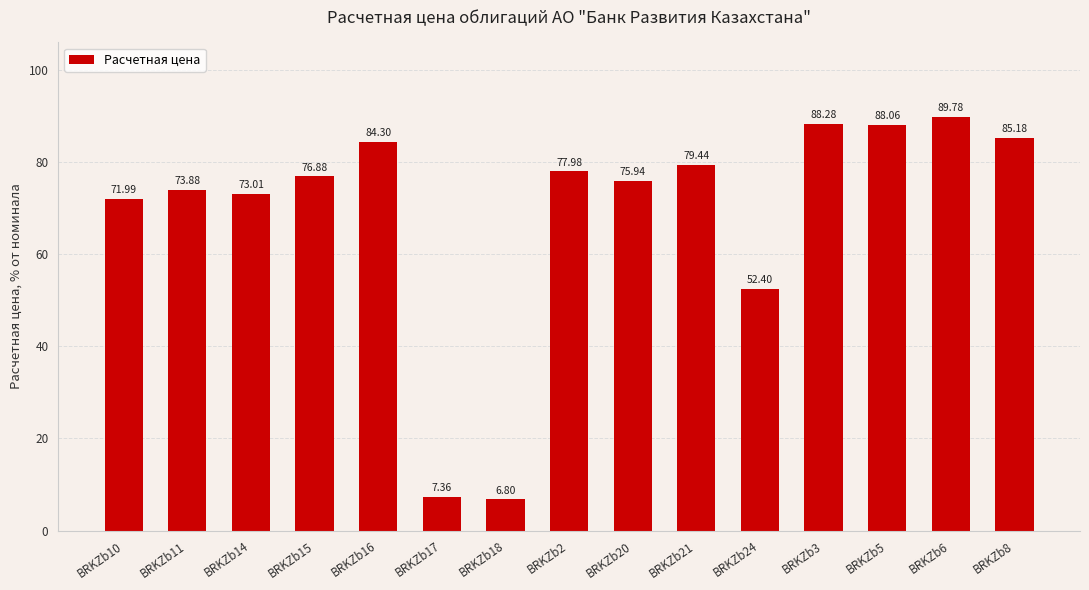

List the labels in order of value, smallest first.

BRKZb18, BRKZb17, BRKZb24, BRKZb10, BRKZb14, BRKZb11, BRKZb20, BRKZb15, BRKZb2, BRKZb21, BRKZb16, BRKZb8, BRKZb5, BRKZb3, BRKZb6